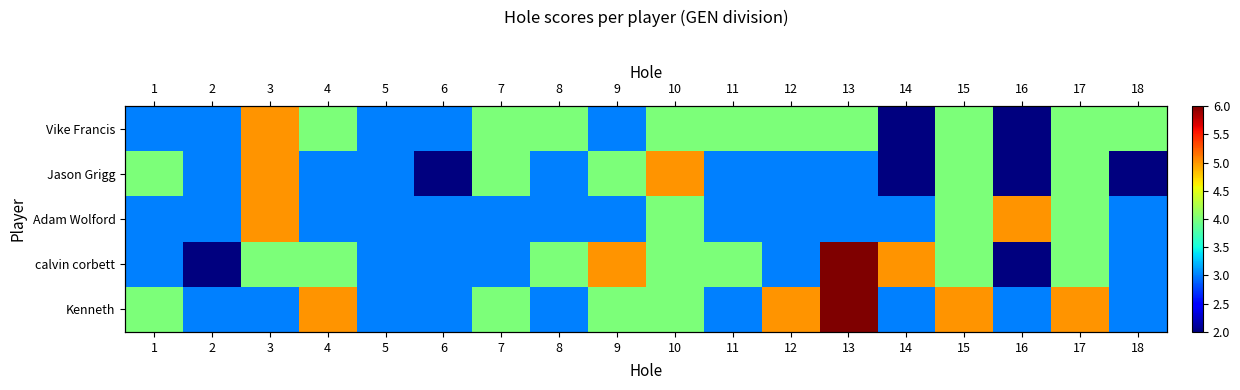

Which has a higher value, 14 or 1?

1